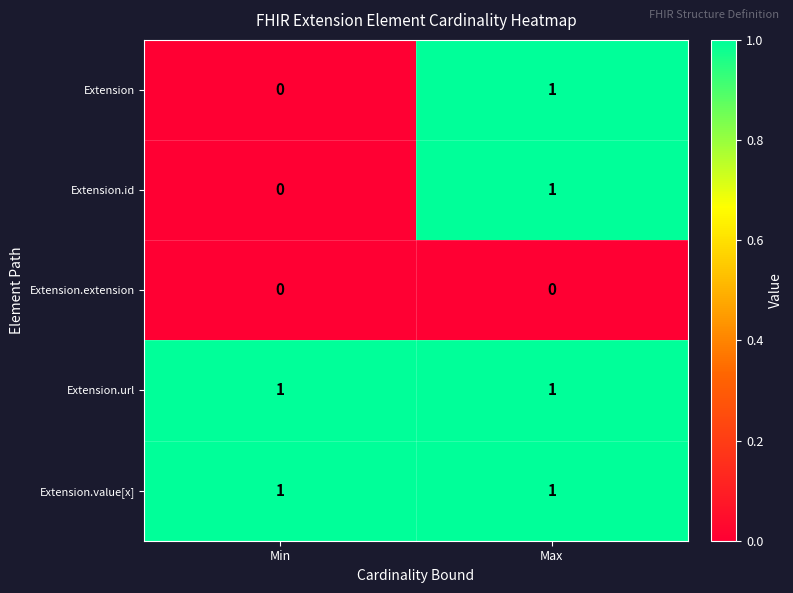

At which category is the sum across all series the highest?

Max